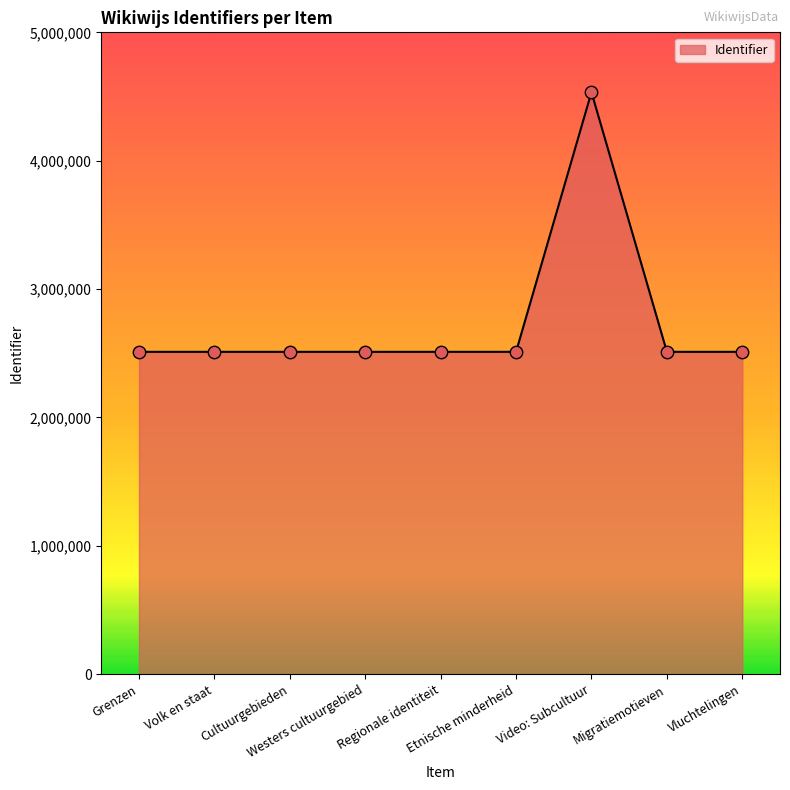

What is the change in value from Video: Subcultuur to Vluchtelingen?

-2022372